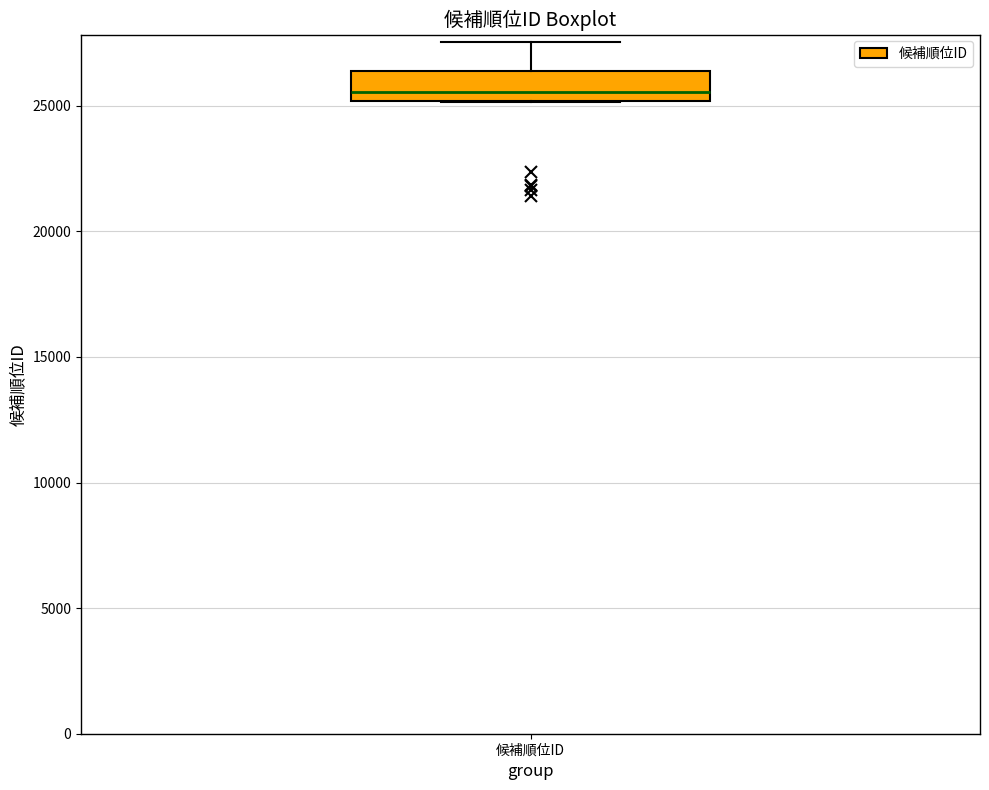

Read this box plot against the y-axis: the position of the median line, the range covered by the box, and the ends of both whiskers. The values are not printed on the chart, so give them approximately, as read against the axis.

median 25500, box 25000 to 26500, whiskers 25000 to 27500